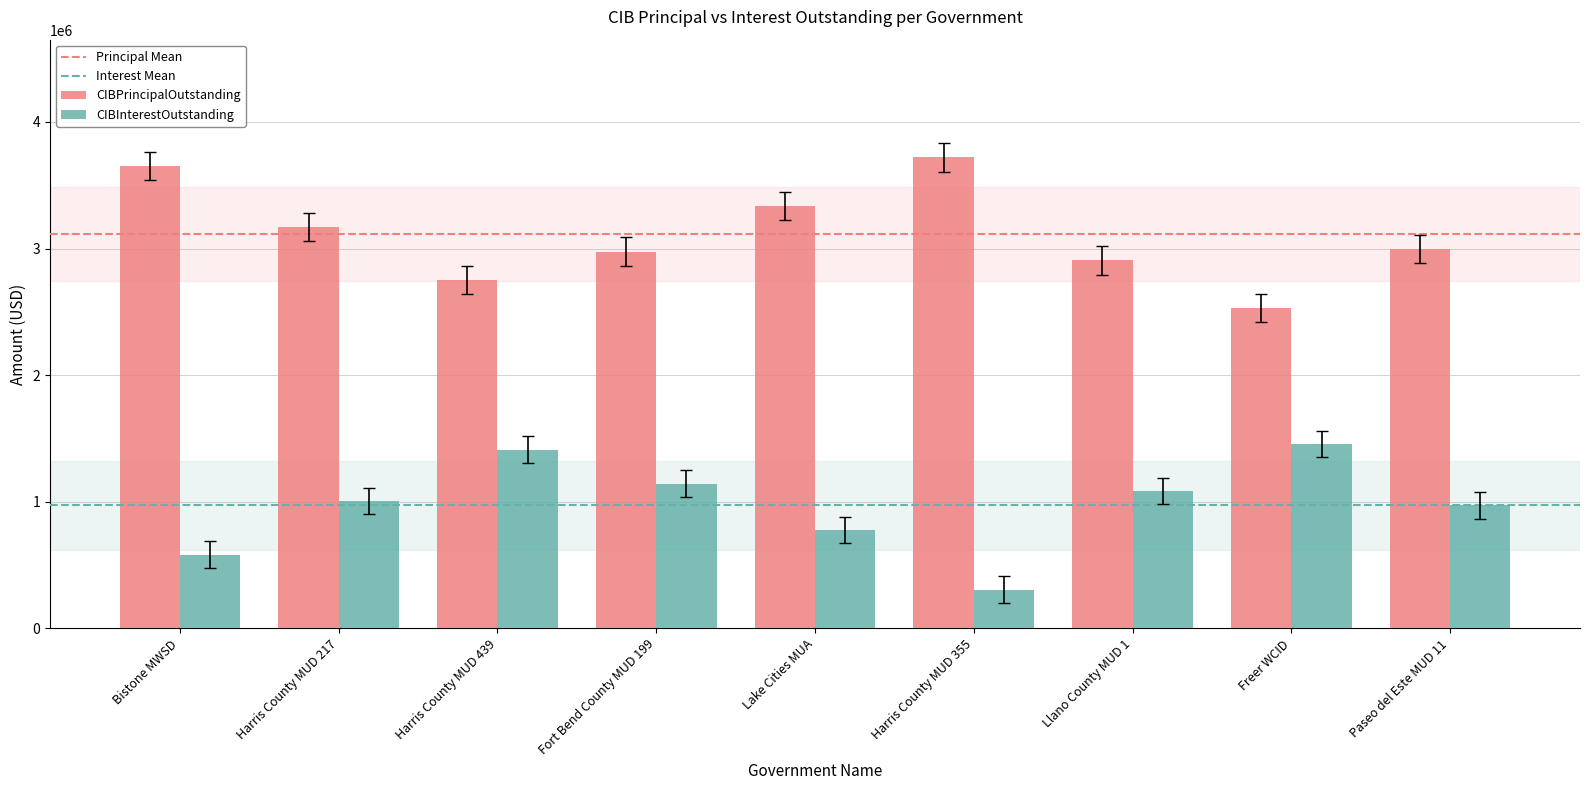

Is the value of CIBPrincipalOutstanding at Llano County MUD 1 greater than the value of CIBInterestOutstanding at Harris County MUD 439?

Yes